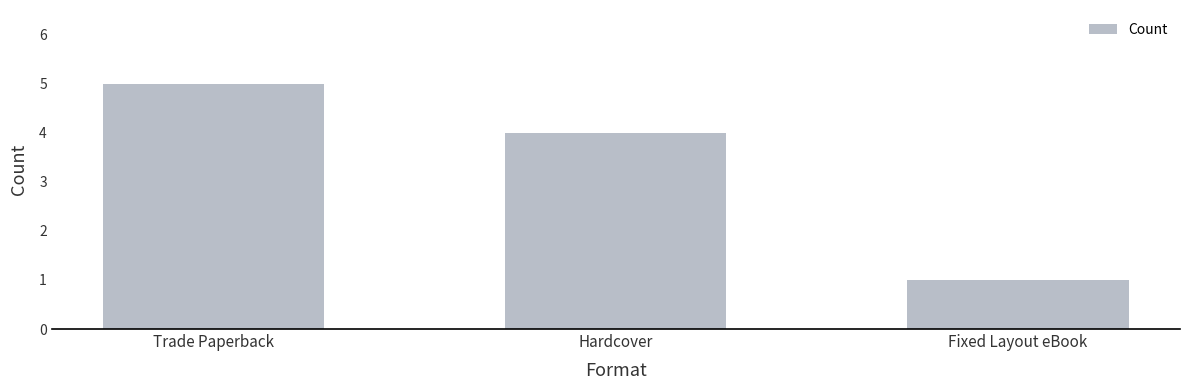

Which label corresponds to the smallest value in the chart?

Fixed Layout eBook